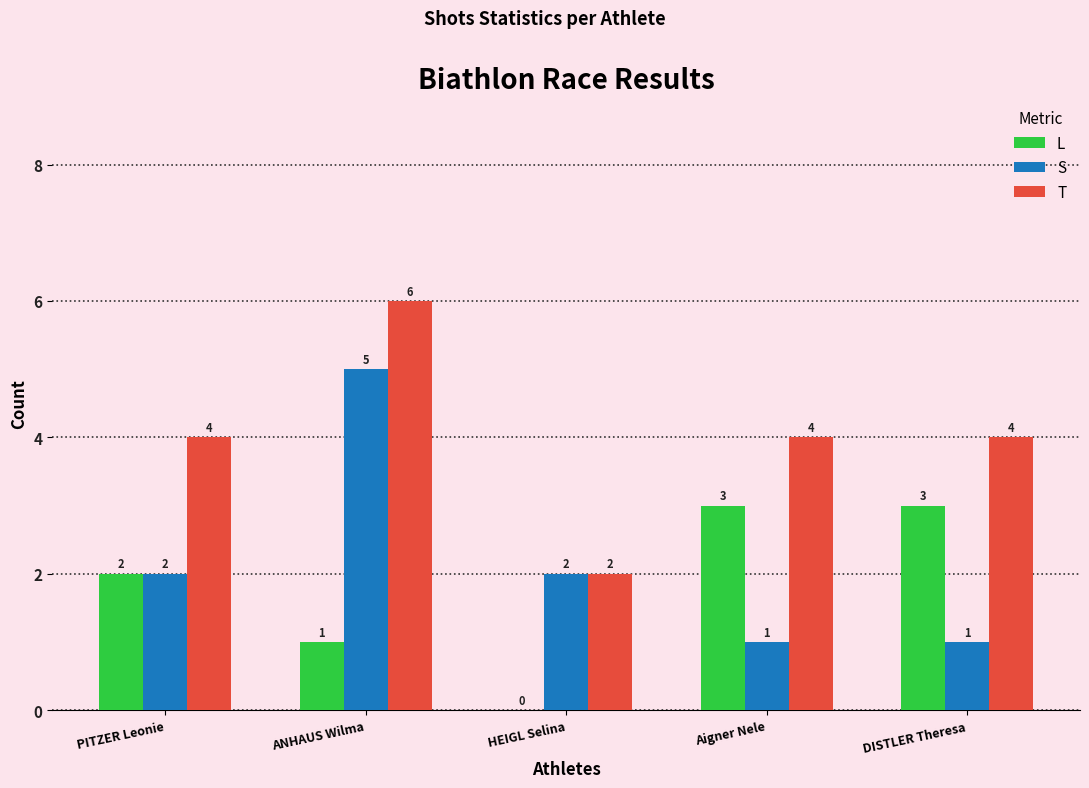

How many L values are between 1 and 3?

4